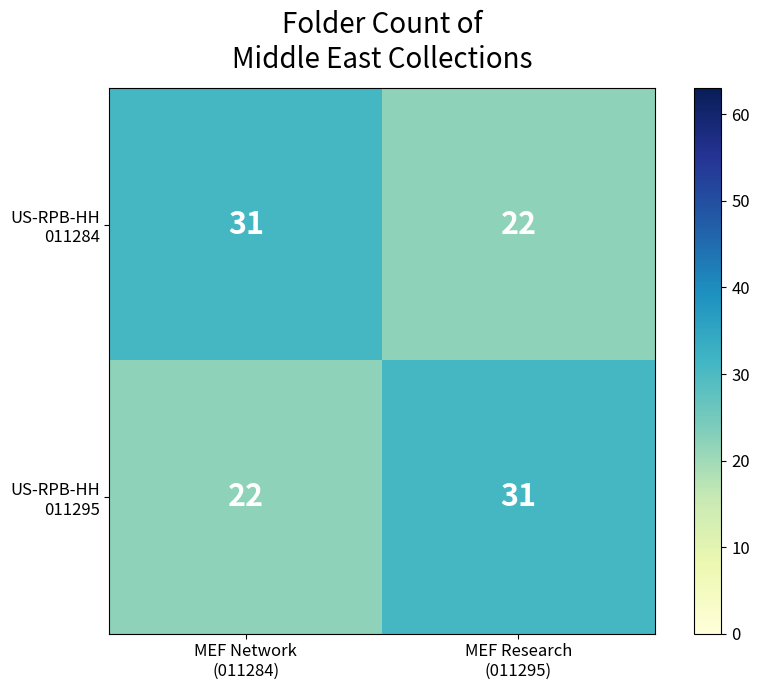

What is the greatest value displayed?

31